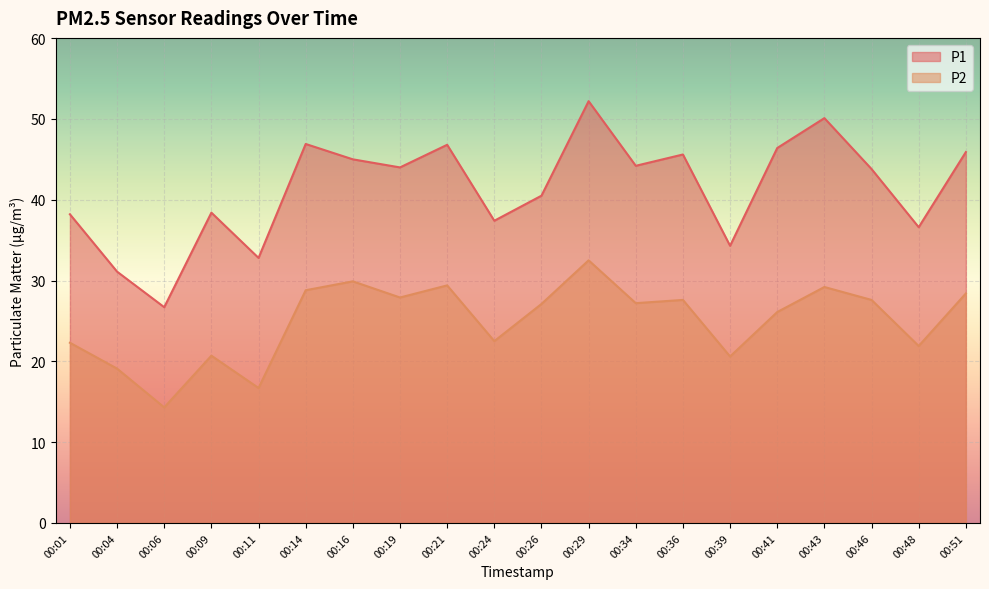

What is the smallest value displayed?

14.3